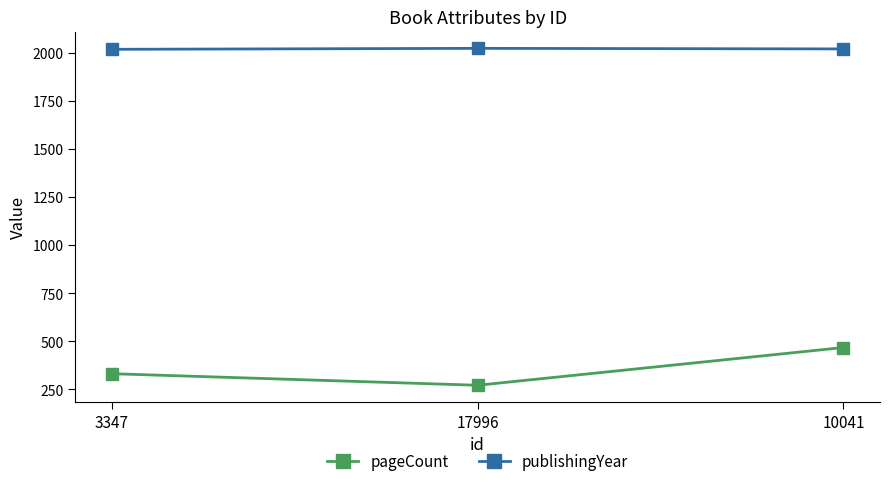

How many lines are shown in the chart?

2